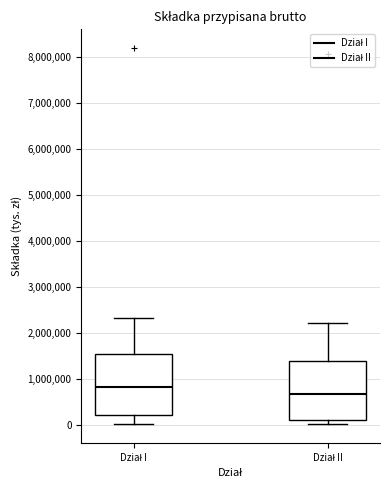

Reading left to right, read every box against the y-axis: the position of its median line, the range the box covers, and the ends of its whiskers. The values are not printed on the chart, so give them approximately, as read against the axis.

Dział I: median 800000, box 200000 to 1500000, whiskers 0 to 2300000
Dział II: median 700000, box 100000 to 1400000, whiskers 0 to 2200000